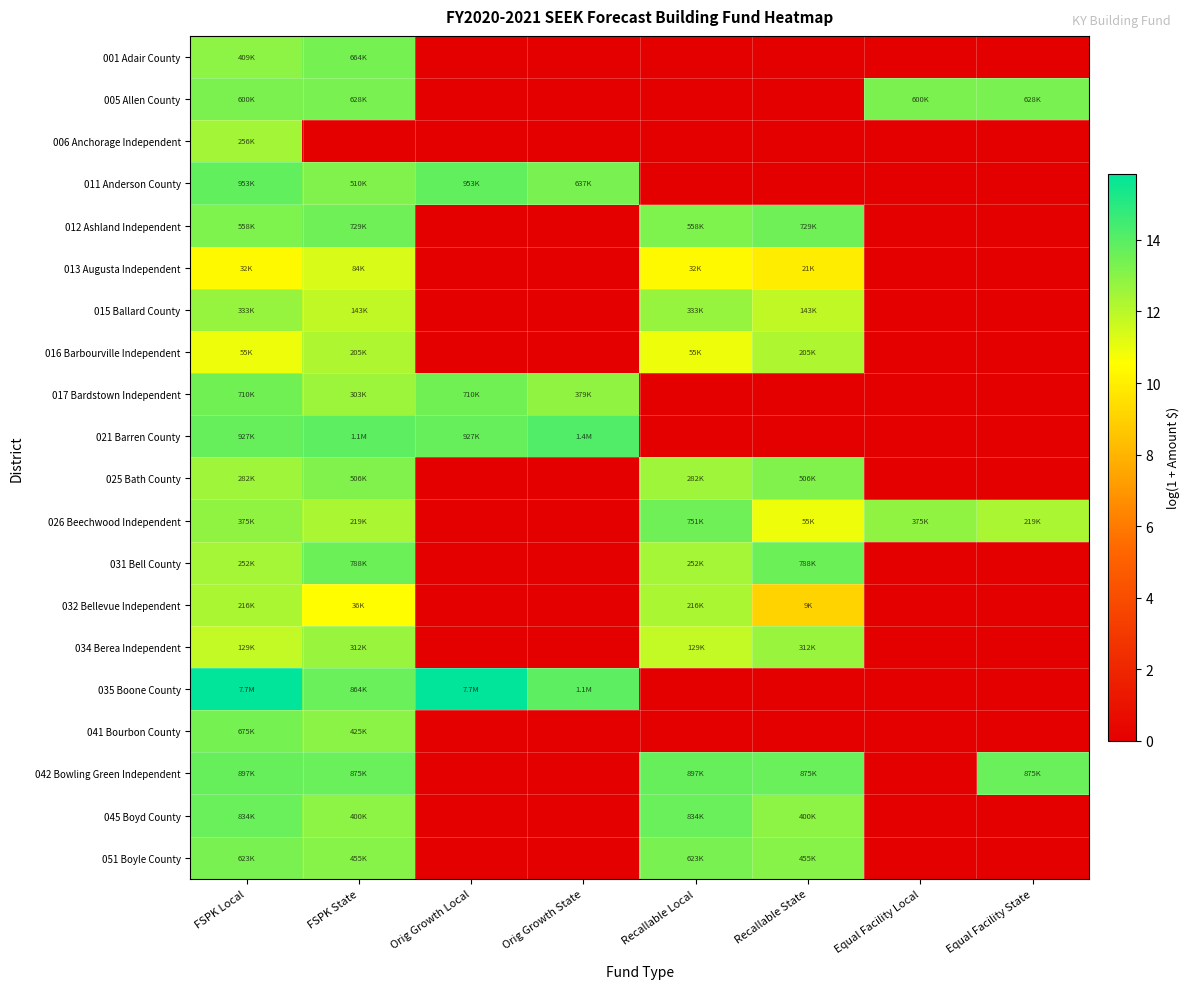

Which series has the widest spread of values?

035 Boone County